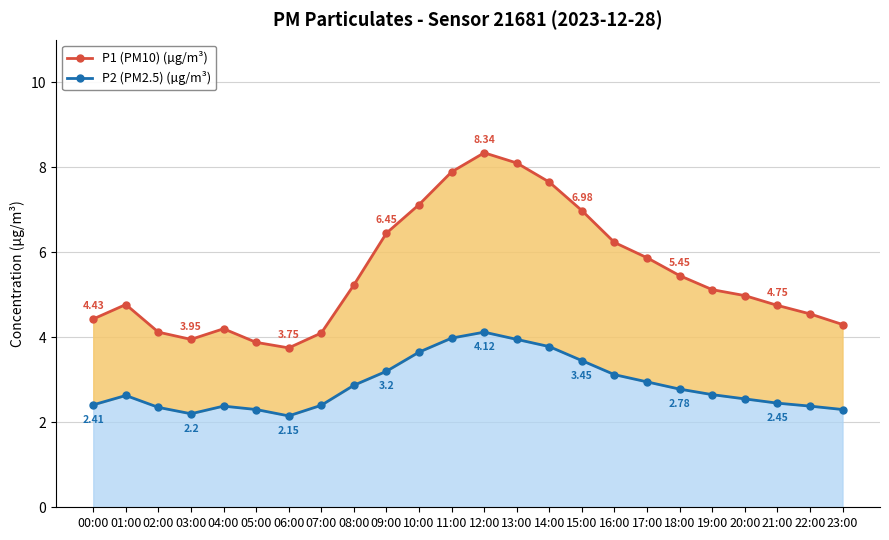

List the series in order of their peak value, highest first.

P1 (PM10) (µg/m³), P2 (PM2.5) (µg/m³)